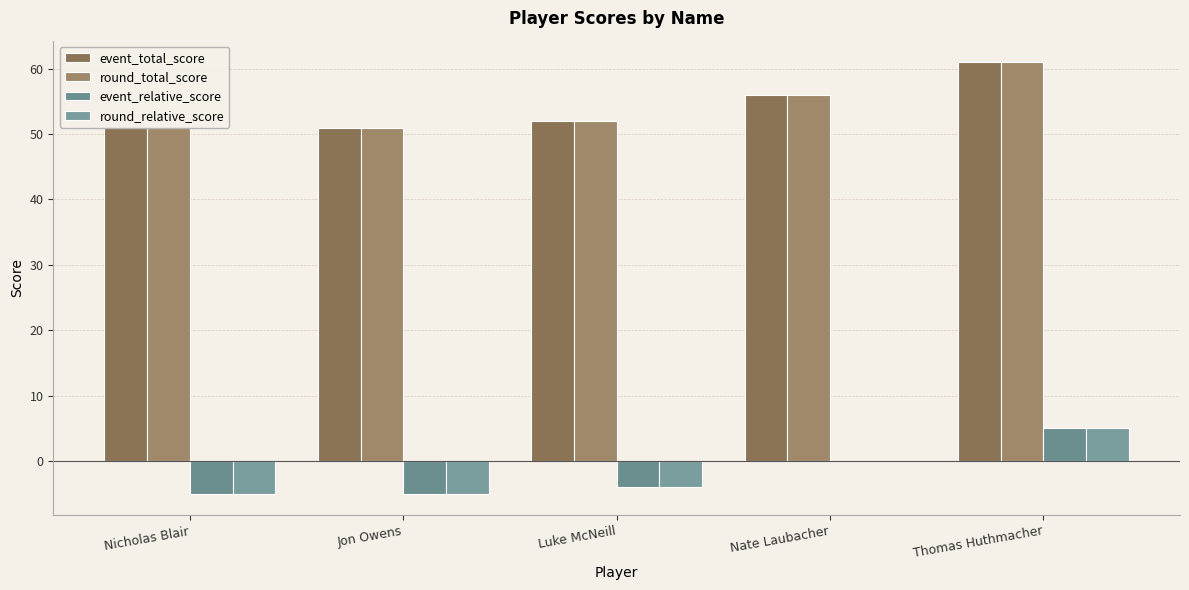

What is the value of the round_total_score bar at the 4th from the left?

56